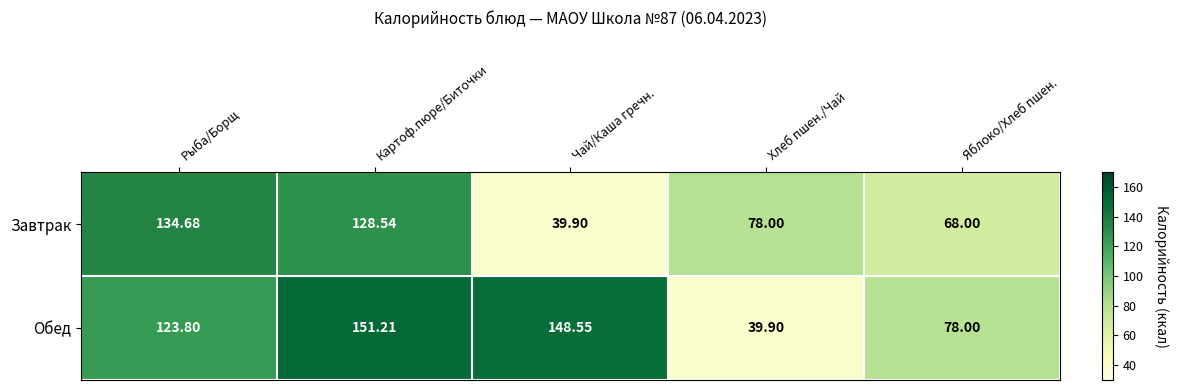

List the labels in order of Обед value, largest first.

Картоф.пюре/Биточки, Чай/Каша гречн., Рыба/Борщ, Яблоко/Хлеб пшен., Хлеб пшен./Чай